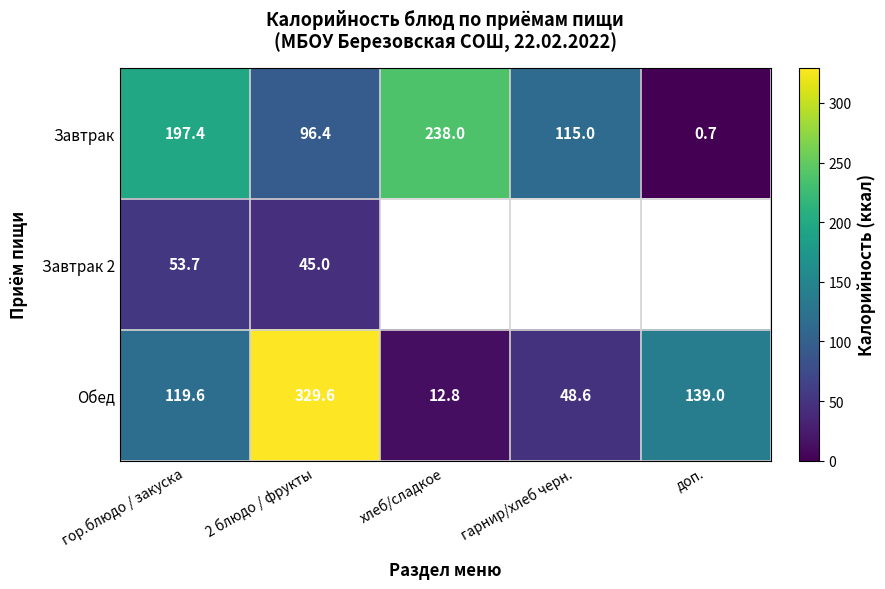

At 2 блюдо / фрукты, list the series in order from smallest to largest.

Завтрак 2, Завтрак, Обед